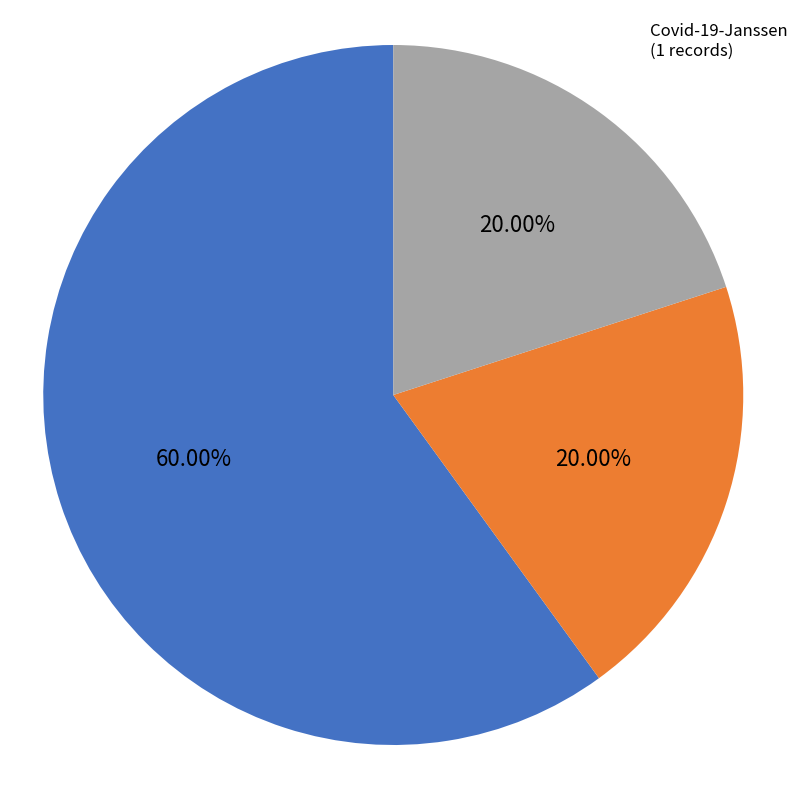

Is there any slice that represents more than half of the pie?

Yes